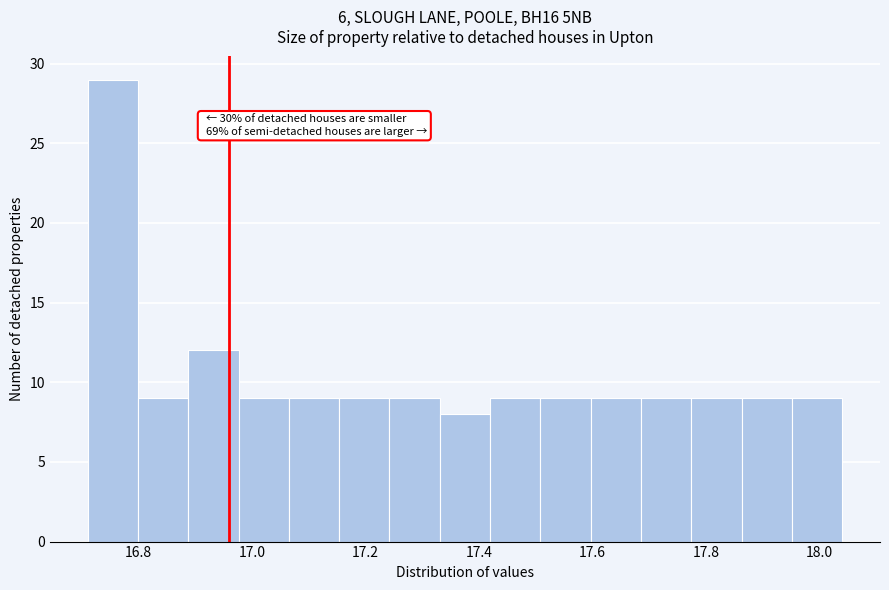

Over which range of the x-axis is the bar tallest?

16.72 to 16.80